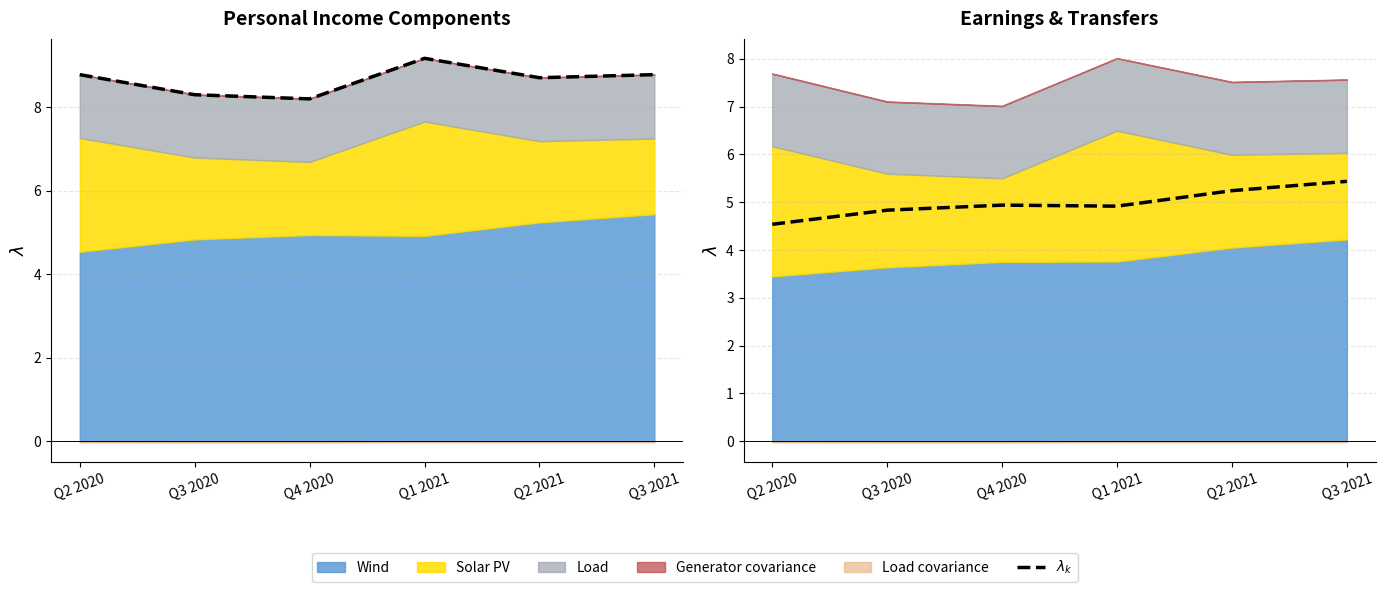

Which label corresponds to the largest value in the chart?

Q3 2021